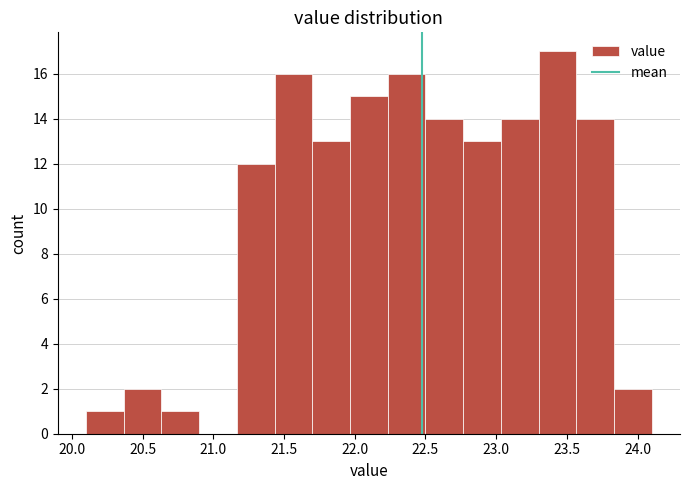

Reading left to right, list every bar in this chart as the range it spans on the x-axis followed by its height. Neither the bar edges nor the heights are printed on the chart, so give them approximately, as read against the axes.

20.10 to 20.35: 1
20.35 to 20.65: 2
20.65 to 20.90: 1
20.90 to 21.15: 0
21.15 to 21.45: 12
21.45 to 21.70: 16
21.70 to 21.95: 13
21.95 to 22.25: 15
22.25 to 22.50: 16
22.50 to 22.75: 14
22.75 to 23.05: 13
23.05 to 23.30: 14
23.30 to 23.55: 17
23.55 to 23.85: 14
23.85 to 24.10: 2